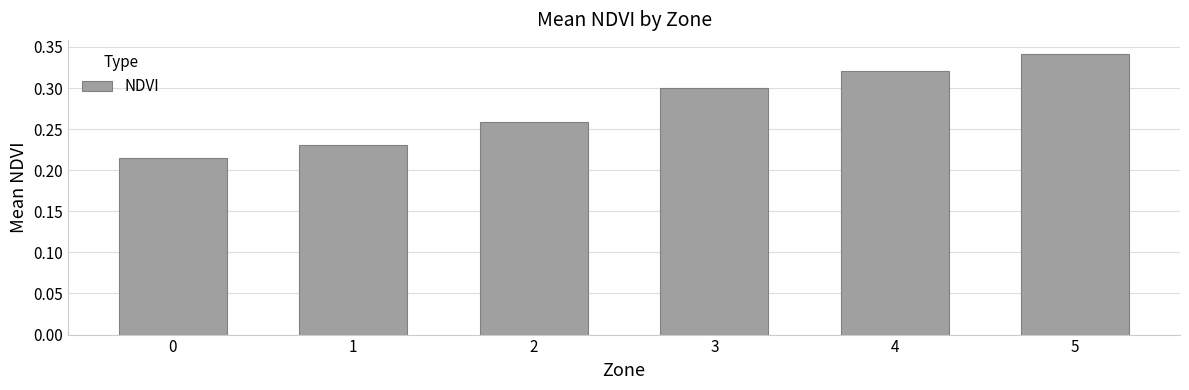

Rank the categories by value from lowest to highest.

0, 1, 2, 3, 4, 5